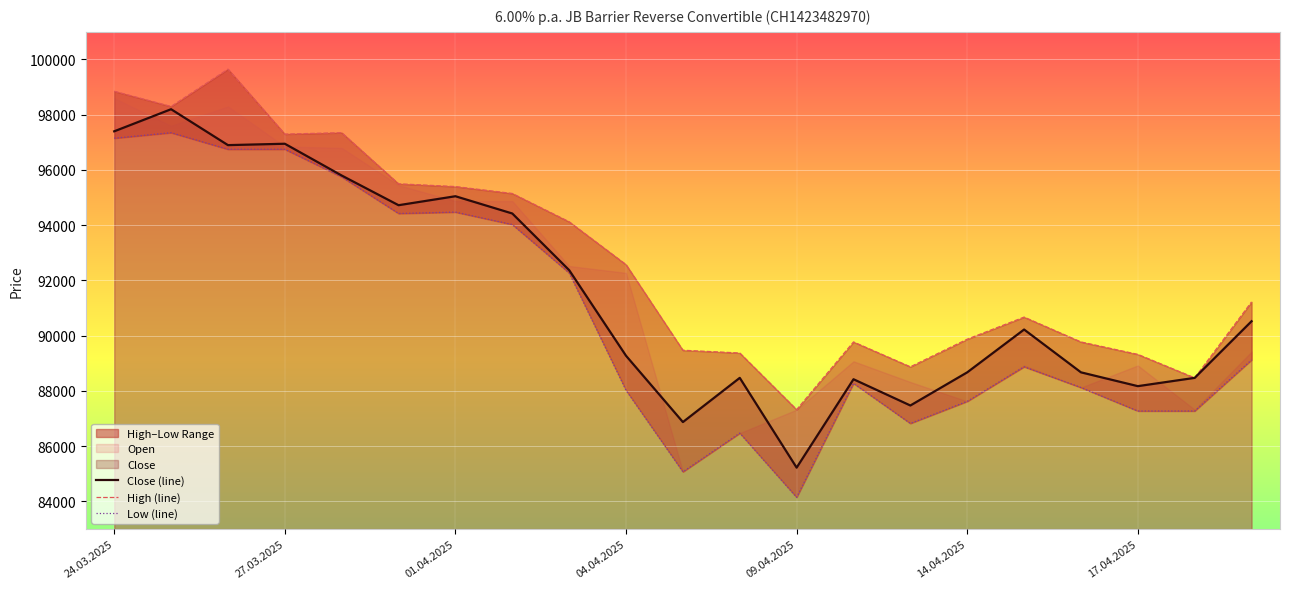

Which category has the lowest value in the Close (line) series?

09.04.2025